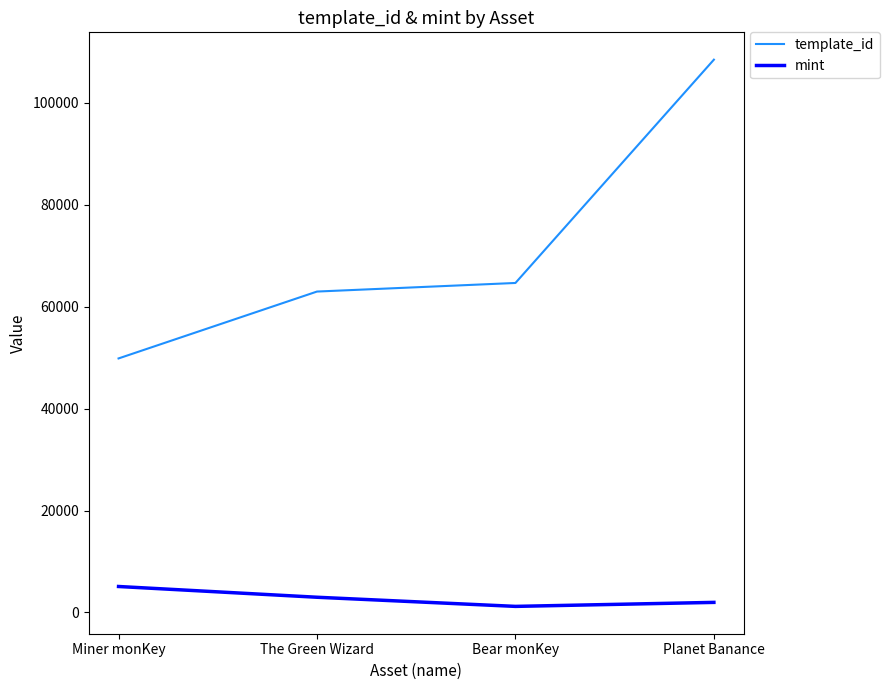

Which category has the lowest value in the template_id series?

Miner monKey